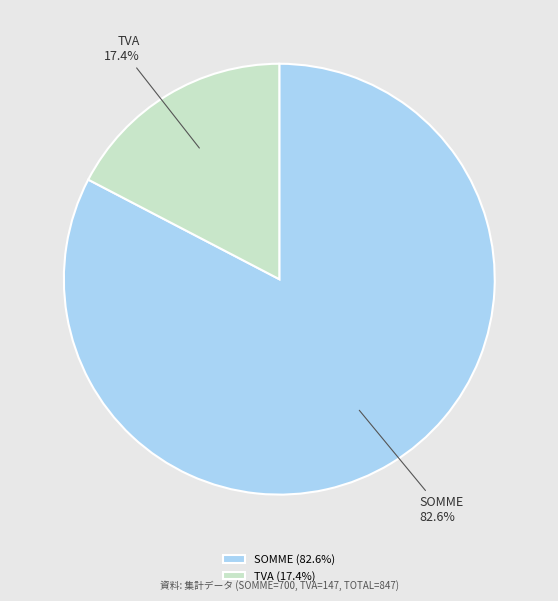

To the nearest percent, what is the average slice percentage?

50%